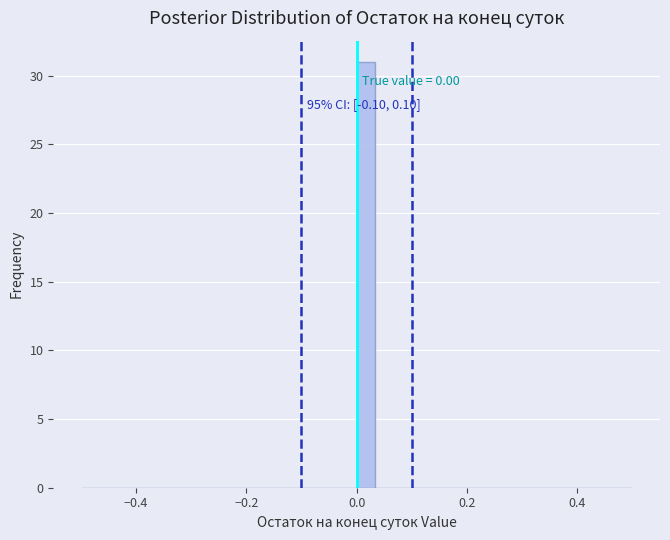

Read against the x-axis, roughly where is the centre of the tallest bar?

0.02